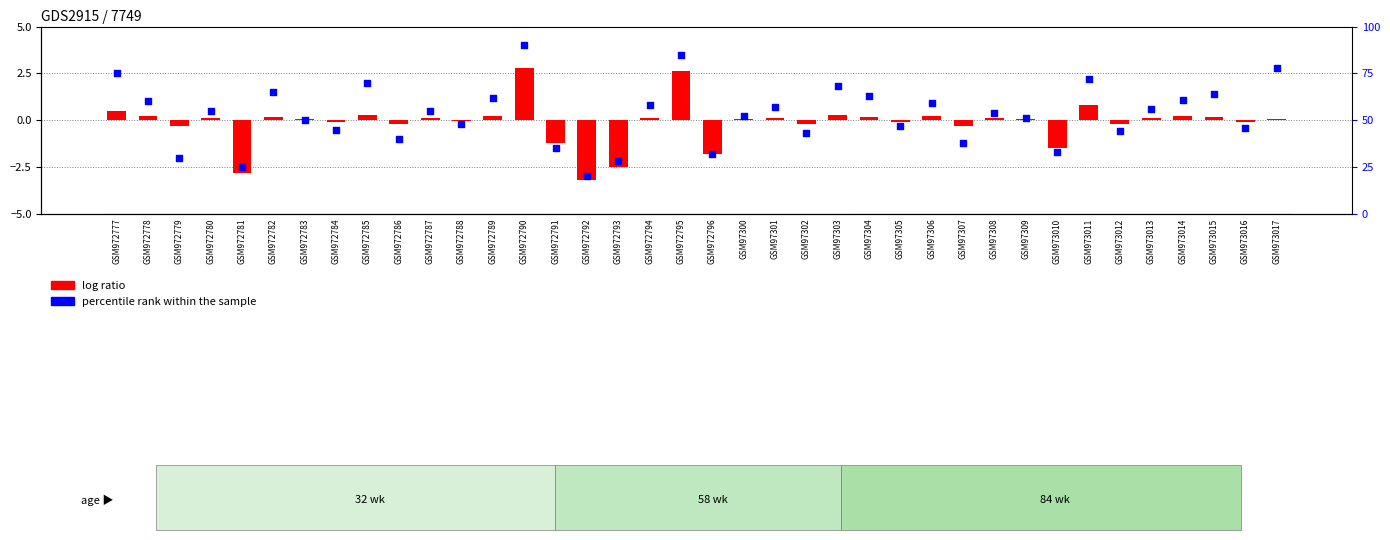

What are all the series names shown in the legend?

log ratio, percentile rank within the sample